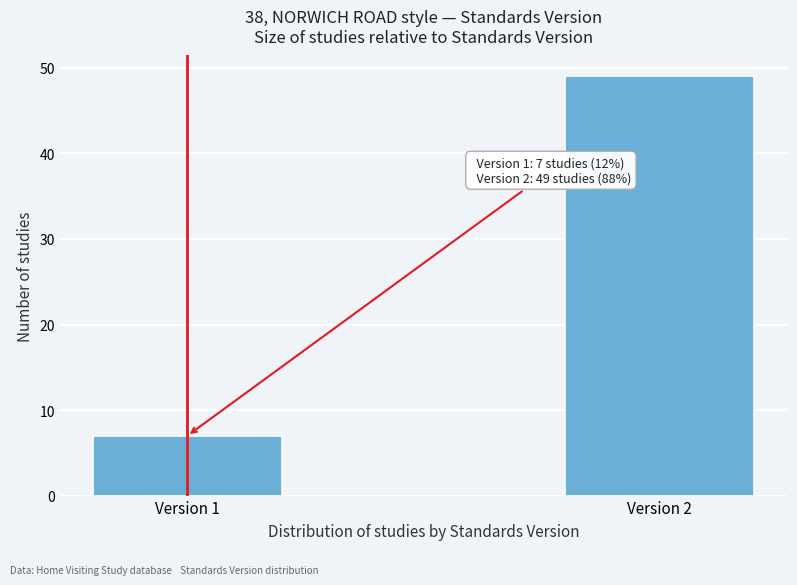

Reading left to right, what are all the values shown in this chart?

7	49